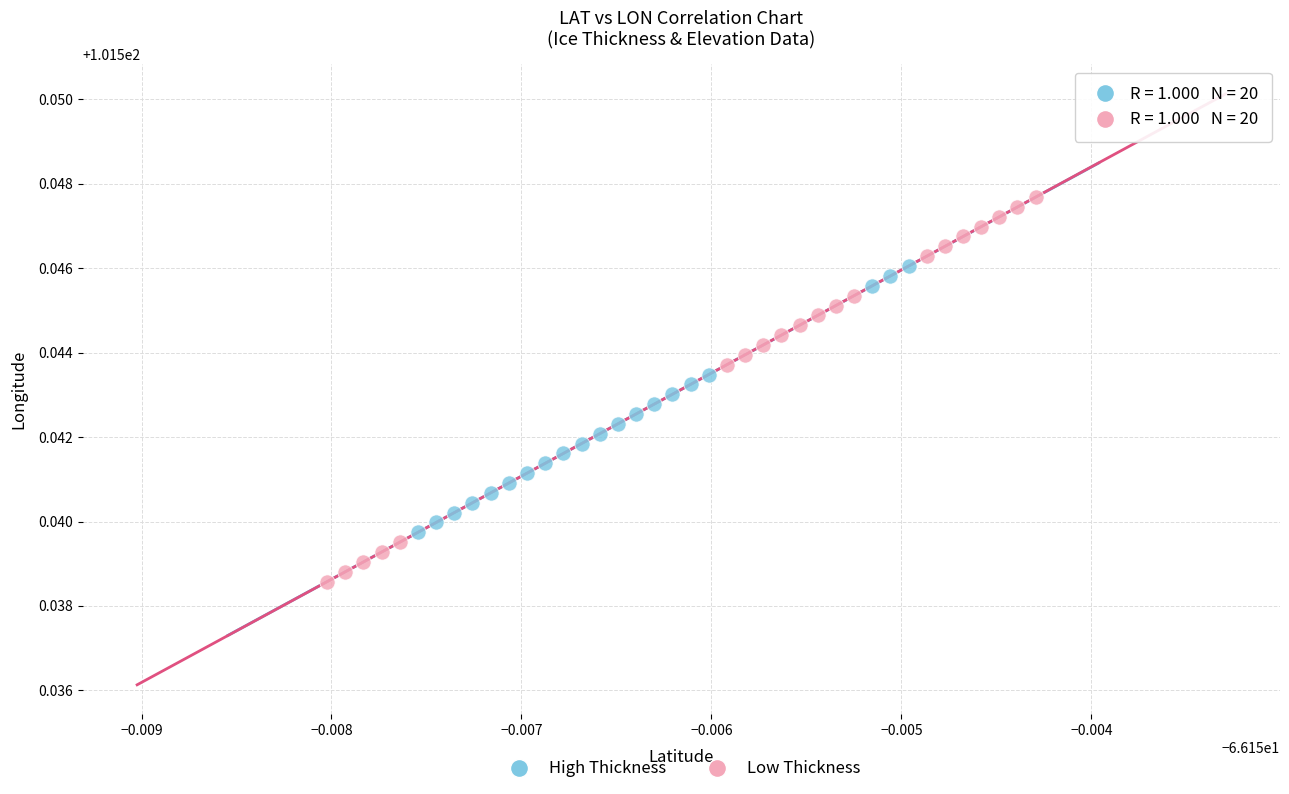

Which series has the widest spread of Y values?

Low Thickness